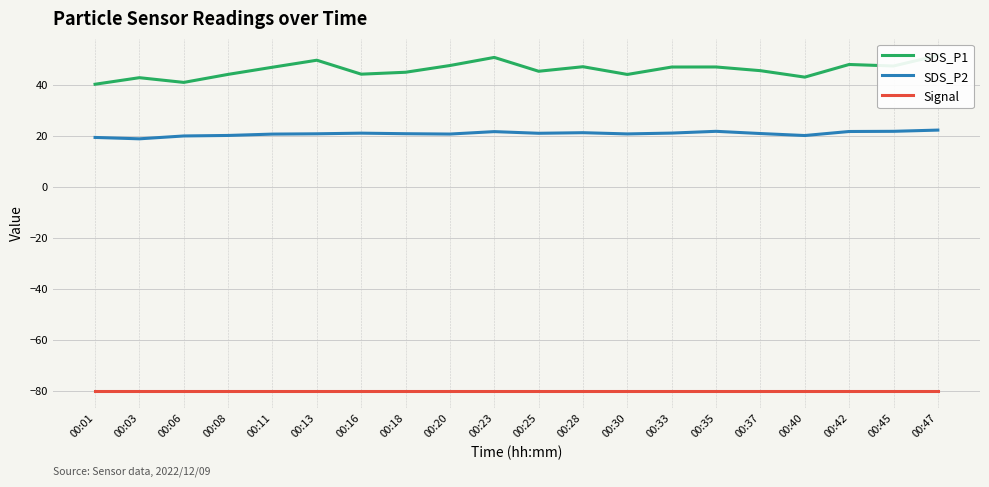

The SDS_P2 series shows 22.4 at 00:47. True or false?

True